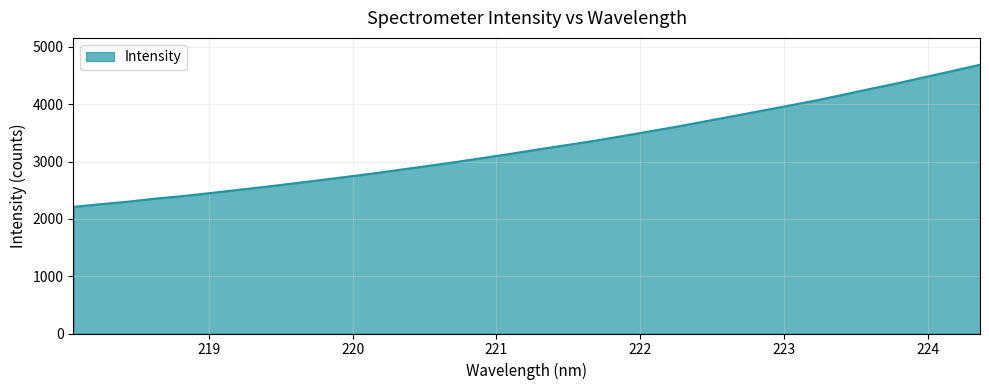

What is the smallest value displayed?

2210.2